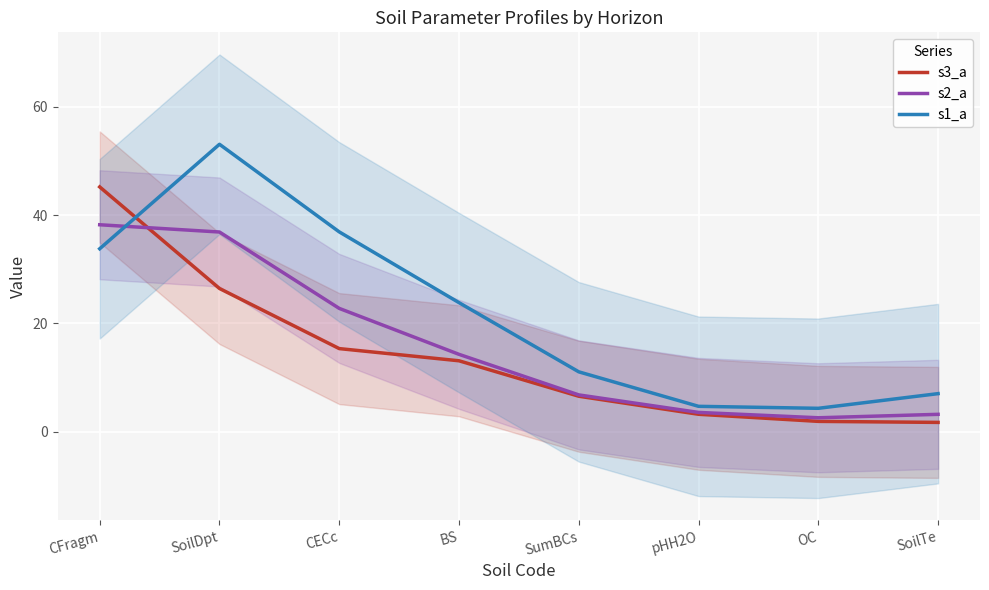

Reading left to right, transcribe all the data shown in this chart.

s3_a: CFragm=45.2	SoilDpt=26.5	CECc=15.4	BS=13.1	SumBCs=6.6	pHH2O=3.2	OC=1.9	SoilTe=1.7
s2_a: CFragm=38.2	SoilDpt=36.9	CECc=22.8	BS=14.3	SumBCs=6.8	pHH2O=3.6	OC=2.6	SoilTe=3.2
s1_a: CFragm=33.8	SoilDpt=53.1	CECc=36.9	BS=23.8	SumBCs=11.1	pHH2O=4.7	OC=4.3	SoilTe=7.0